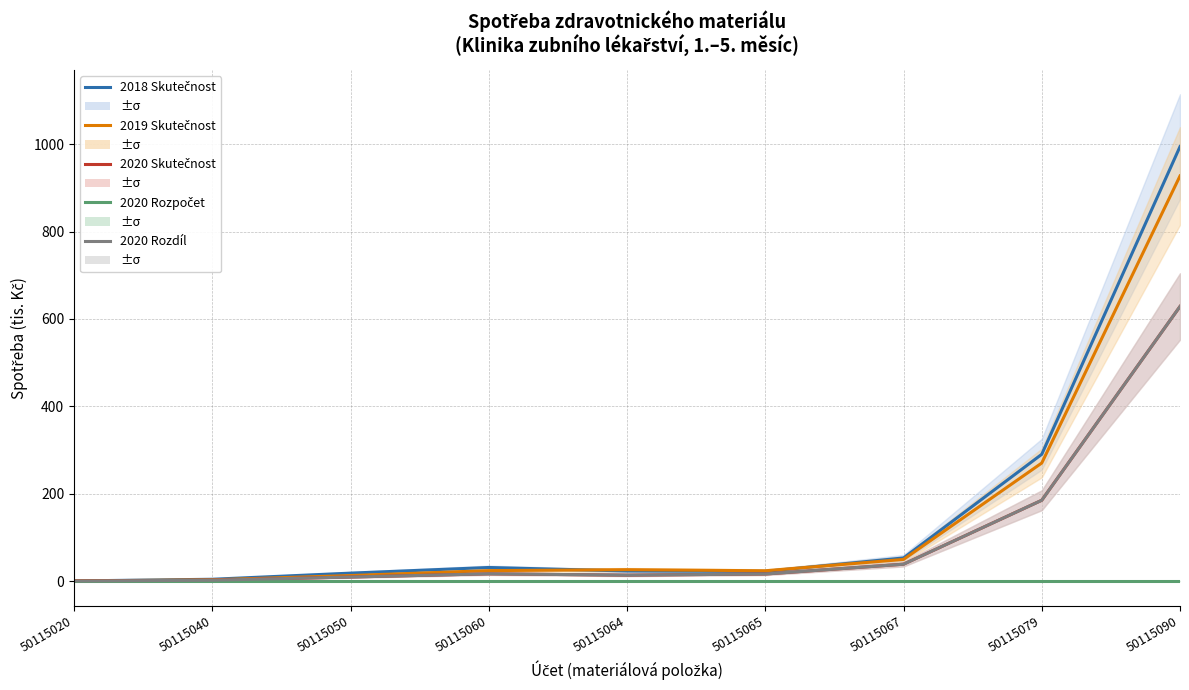

True or false: 2020 Rozdíl has a value of 0.0 at 50115020.

False